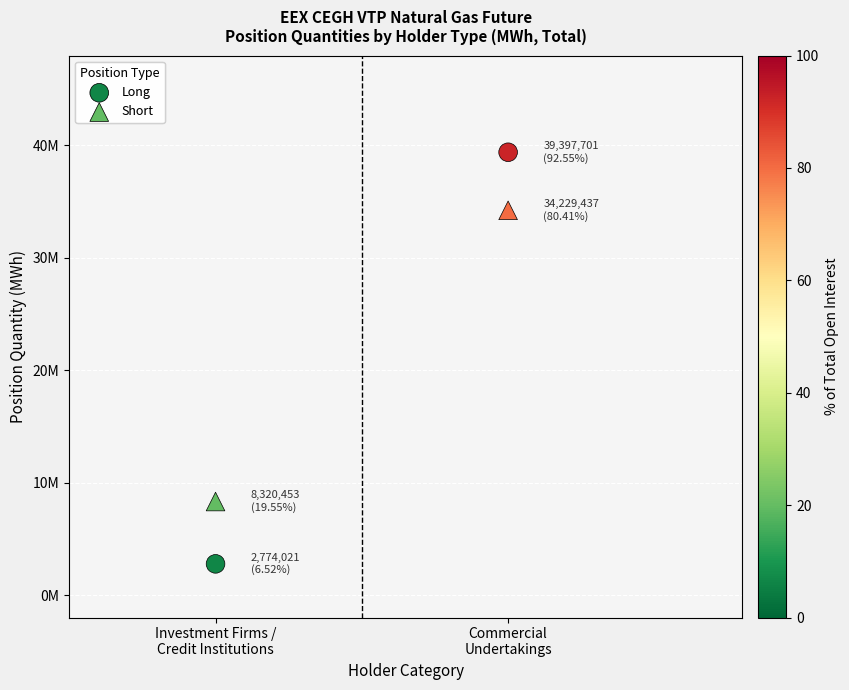

What are all the series names shown in the legend?

Long, Short